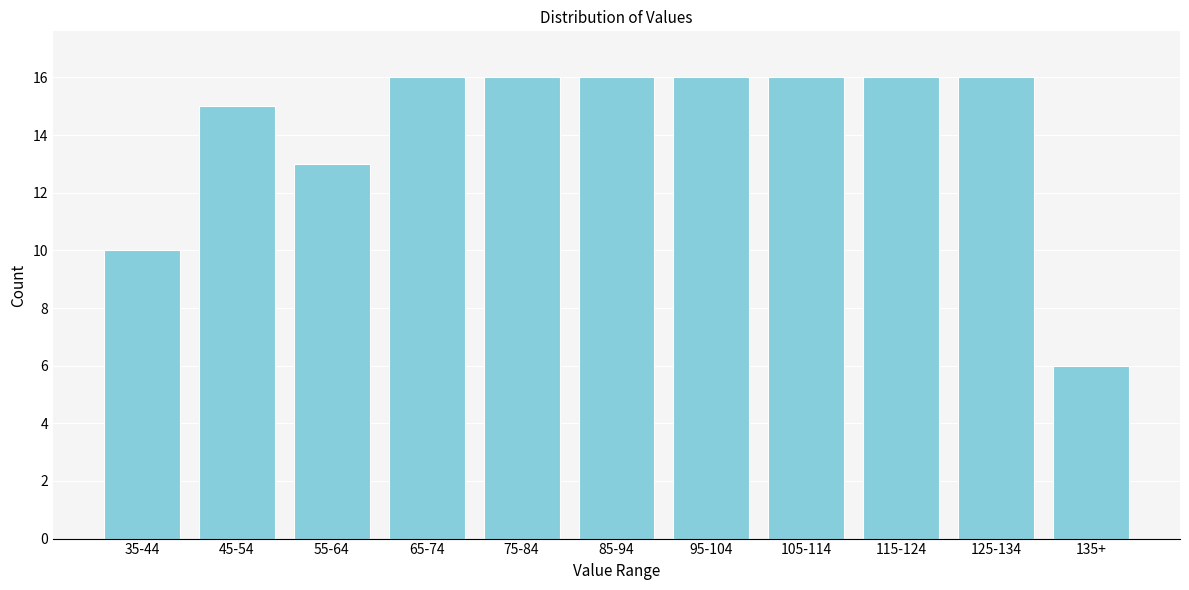

Reading left to right, list all the values displayed in this chart.

35-44=10	45-54=15	55-64=13	65-74=16	75-84=16	85-94=16	95-104=16	105-114=16	115-124=16	125-134=16	135+=6